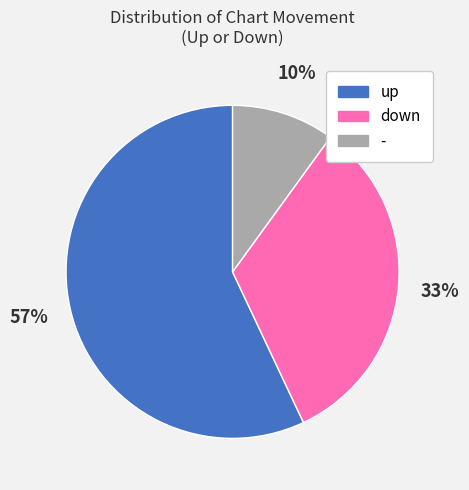

True or false: - accounts for 10% of the total.

True